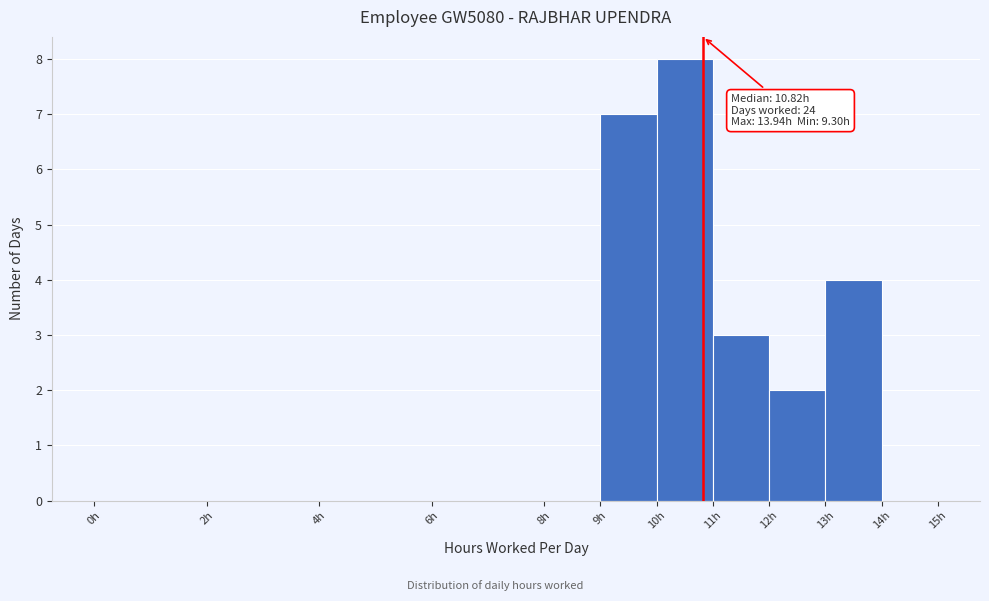

Over which range of the x-axis is the bar tallest?

10 to 11